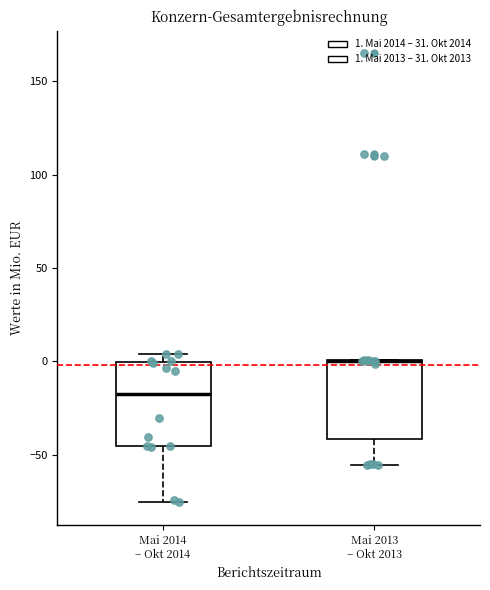

Reading left to right, transcribe this box plot: for each box, give where its median line is, the range the box spans, and where its two whiskers end, as read against the y-axis. The values are not printed on the chart, so give them approximately, as read against the axis.

Mai 2014 – Okt 2014: median -20, box -45 to 0, whiskers -75 to 5
Mai 2013 – Okt 2013: median 0 (drawn on the box's upper edge), box -40 to 0, whiskers -55 to 0